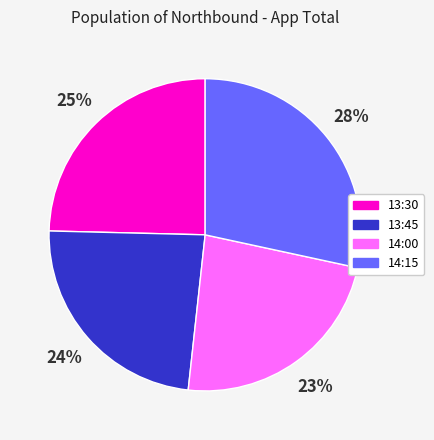

Is it true that 13:45 is 24% of the pie?

True